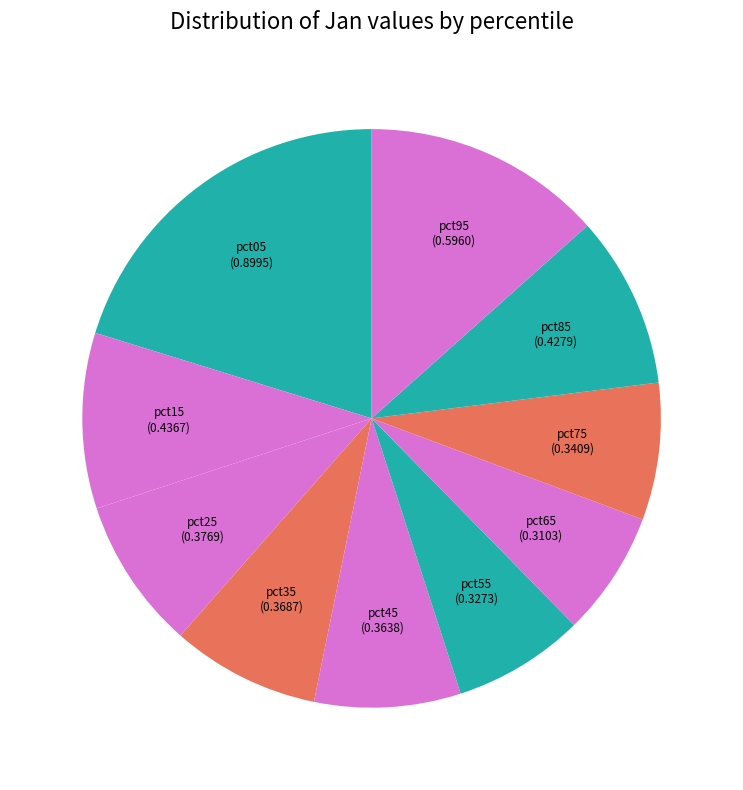

Between pct65 and pct35, which is larger?

pct35